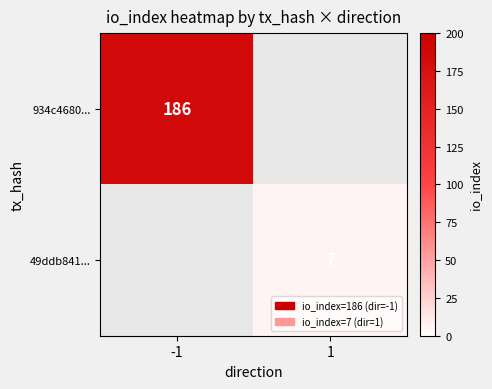

The 934c4680... series shows 248 at -1. True or false?

False